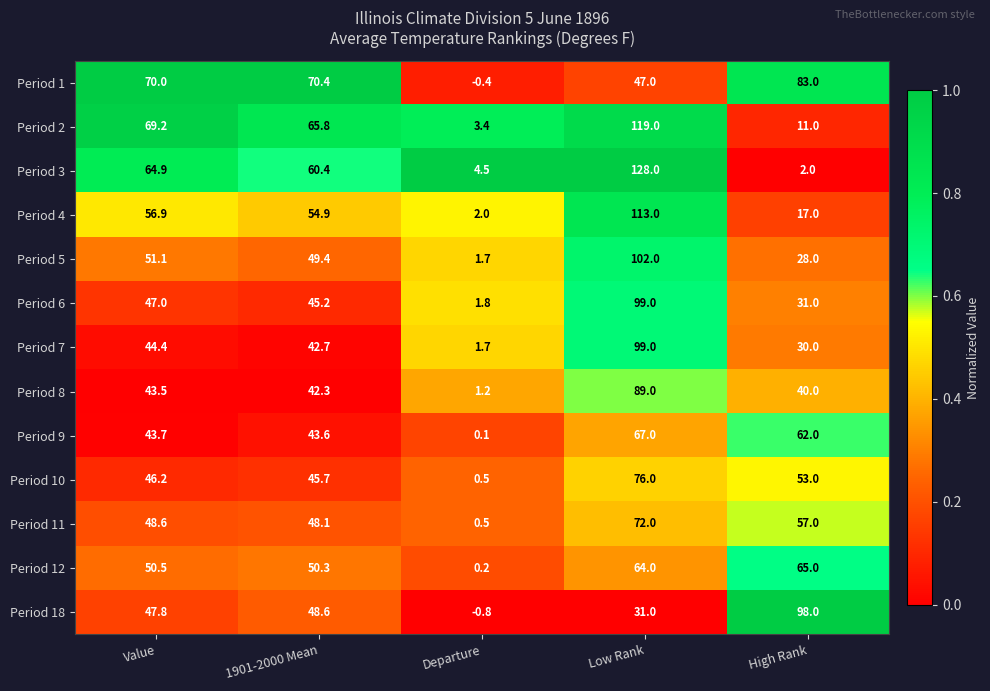

What is the approximate value of Period 6 at High Rank?

31.0